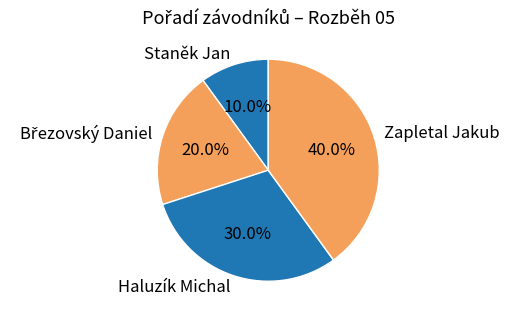

What is the smallest slice in the pie chart?

Staněk Jan